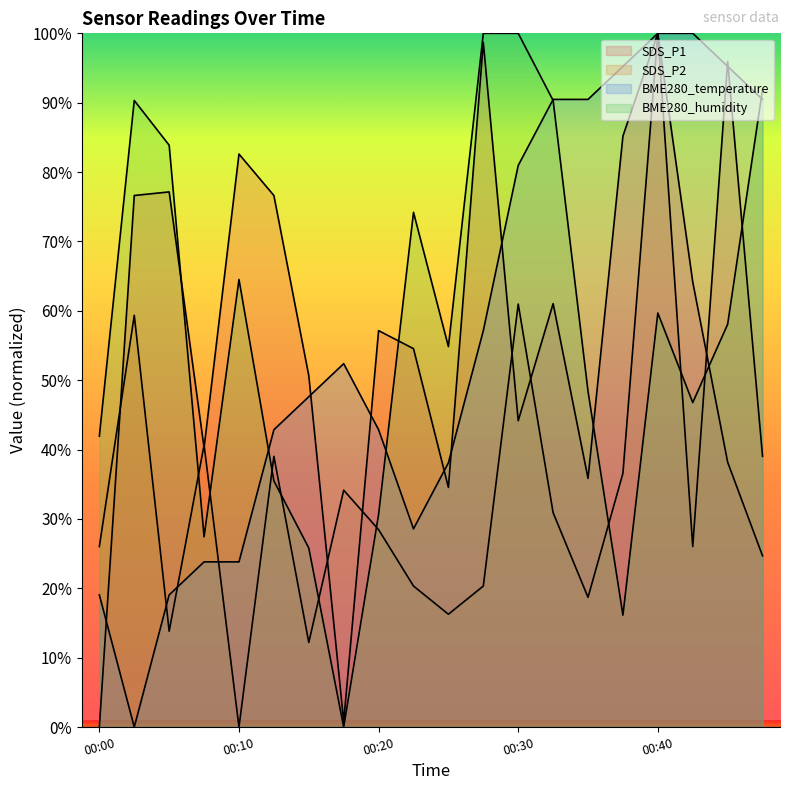

How many data points in SDS_P2 are above 30?

10